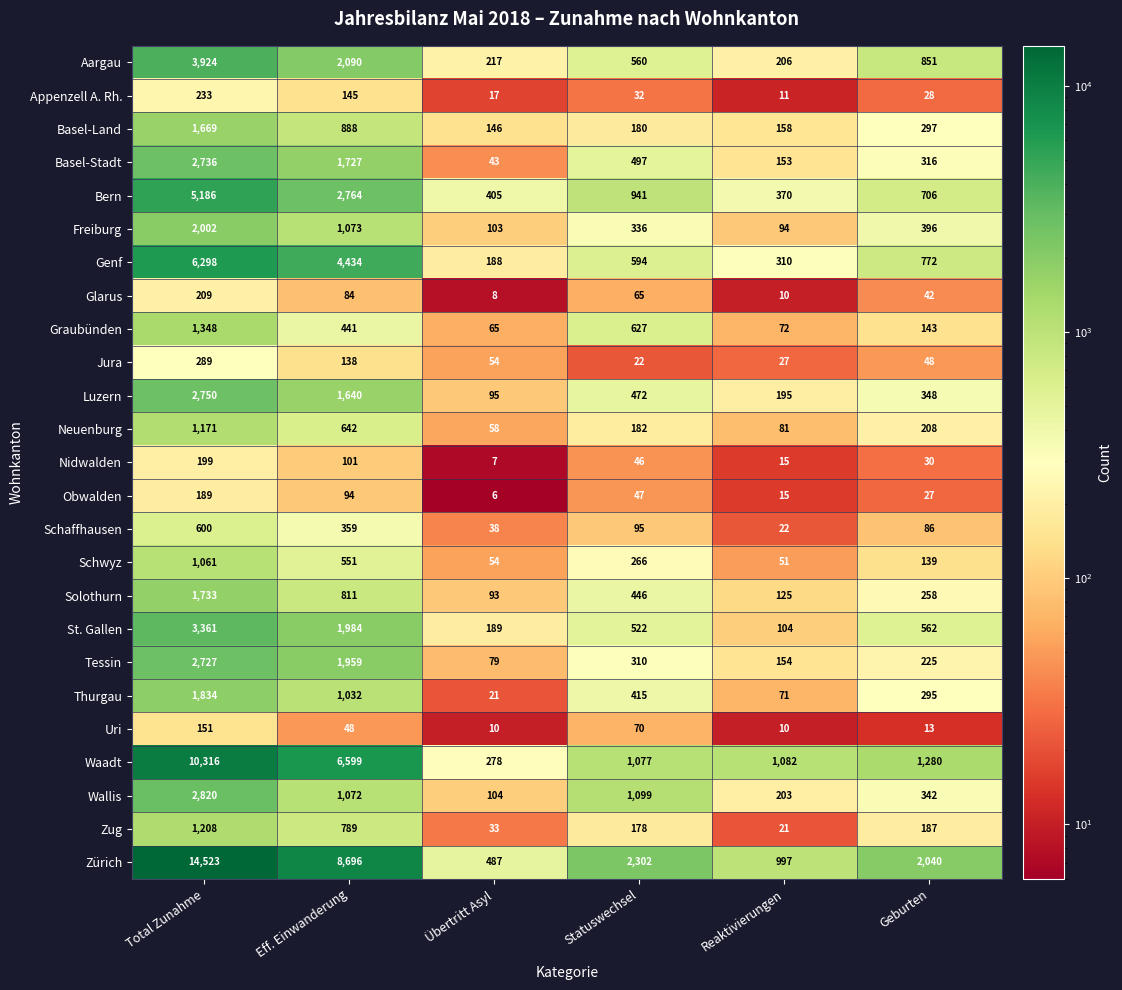

Where does the Basel-Stadt series first go above 497?

Total Zunahme